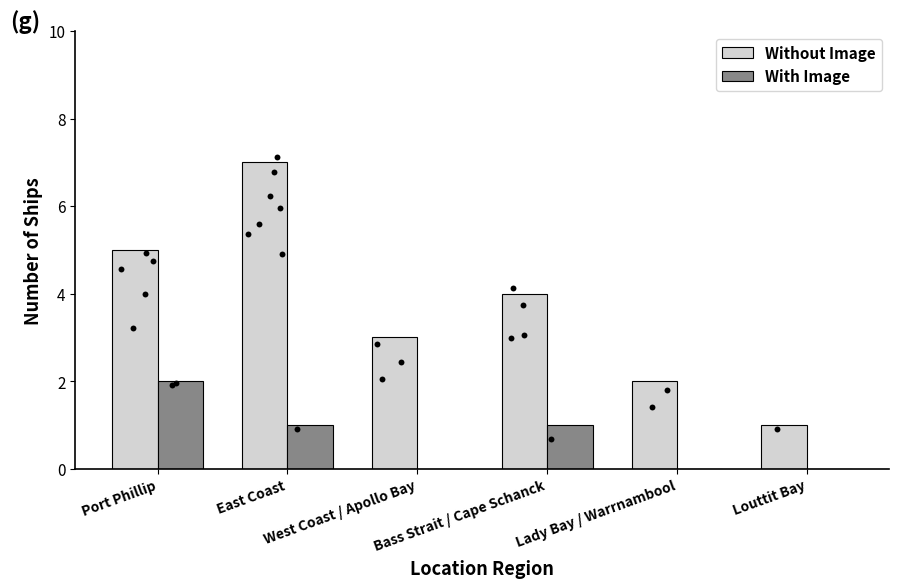

Which series reaches the minimum Y coordinate?

With Image